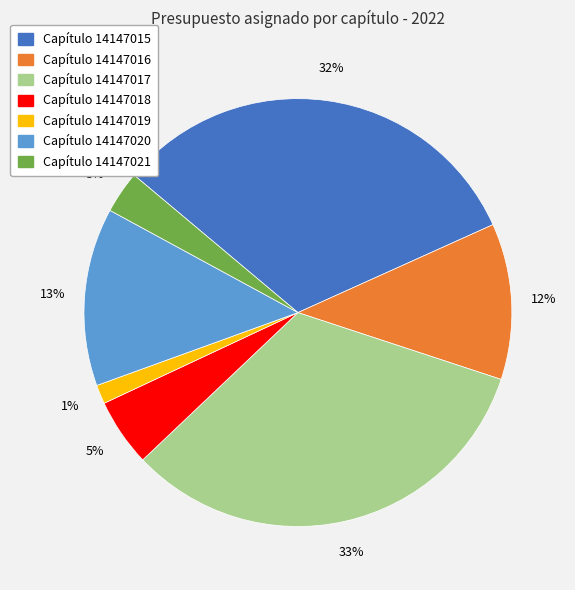

Does any single category account for the majority?

No